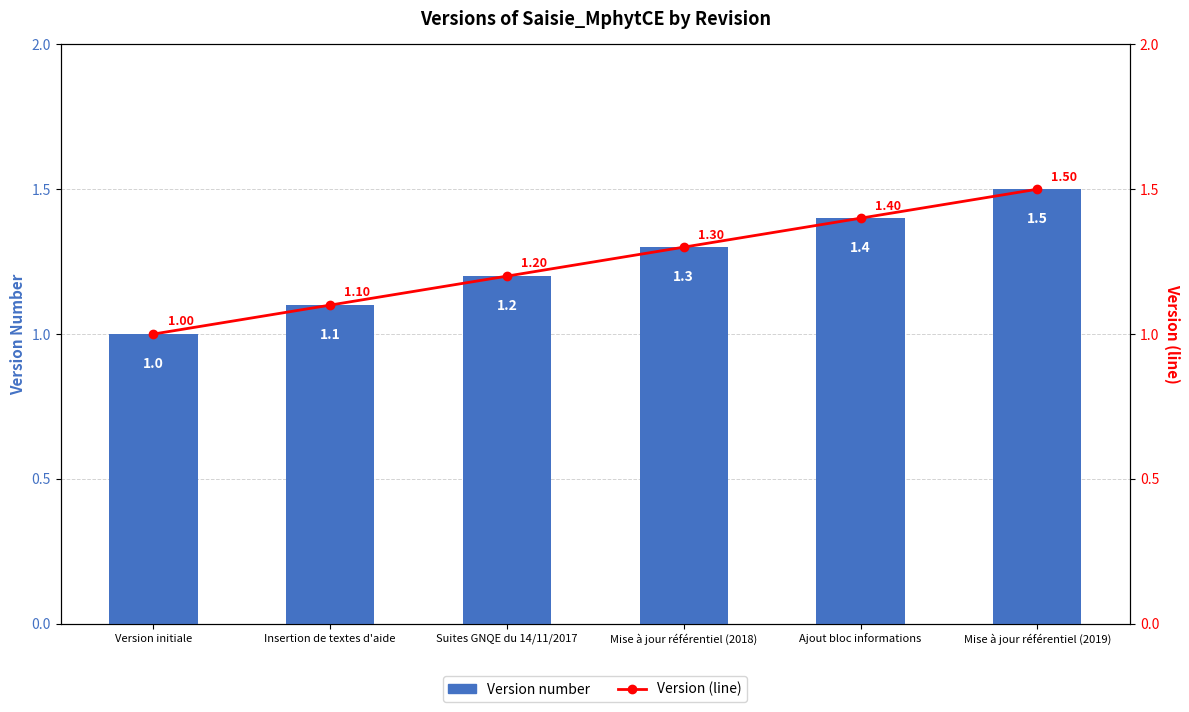

List the series in order of their peak value, lowest first.

Version number, Version (line)